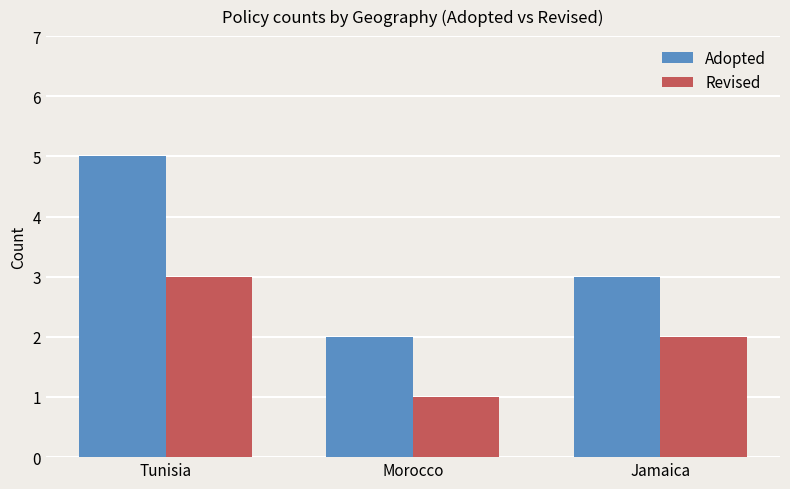

Rank the series at Tunisia from highest to lowest value.

Adopted, Revised